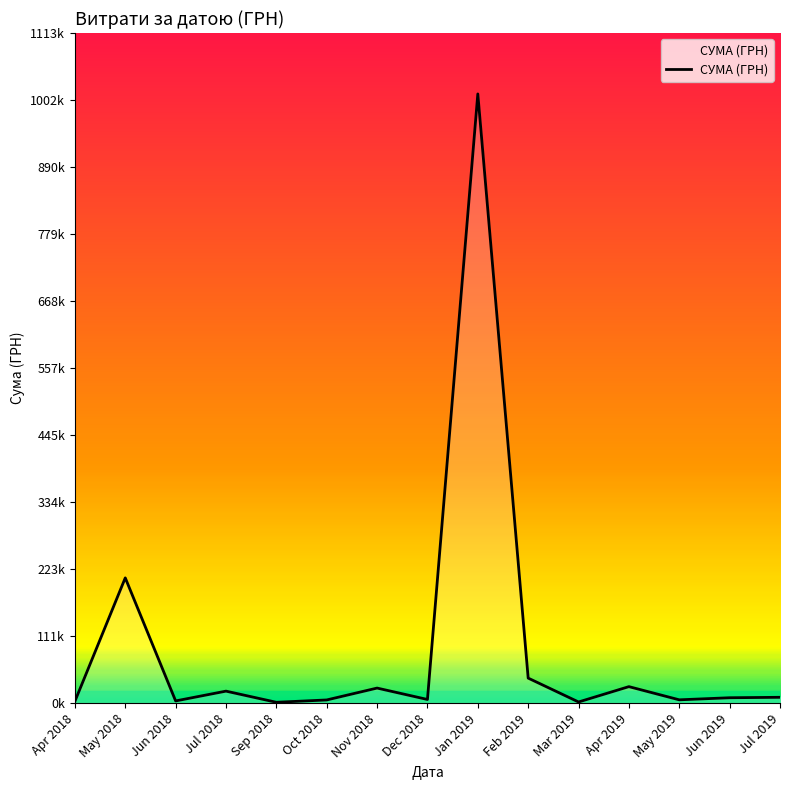

Which has a higher value, Oct 2018 or Jan 2019?

Jan 2019